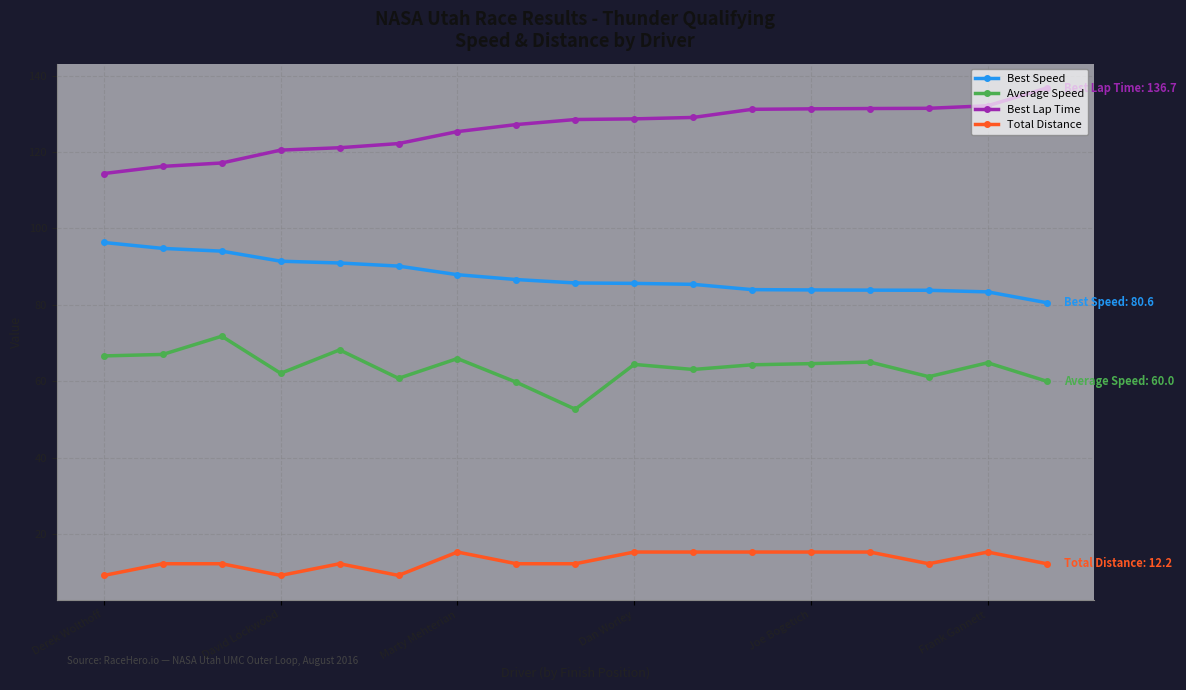

What is the difference between the maximum and second lowest values in the Average Speed series?

12.1